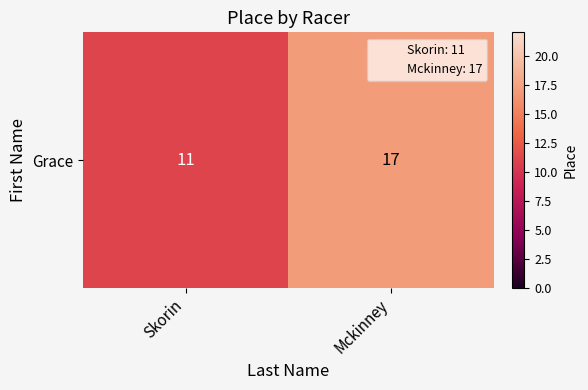

What is the difference between the values at Mckinney and Skorin?

6